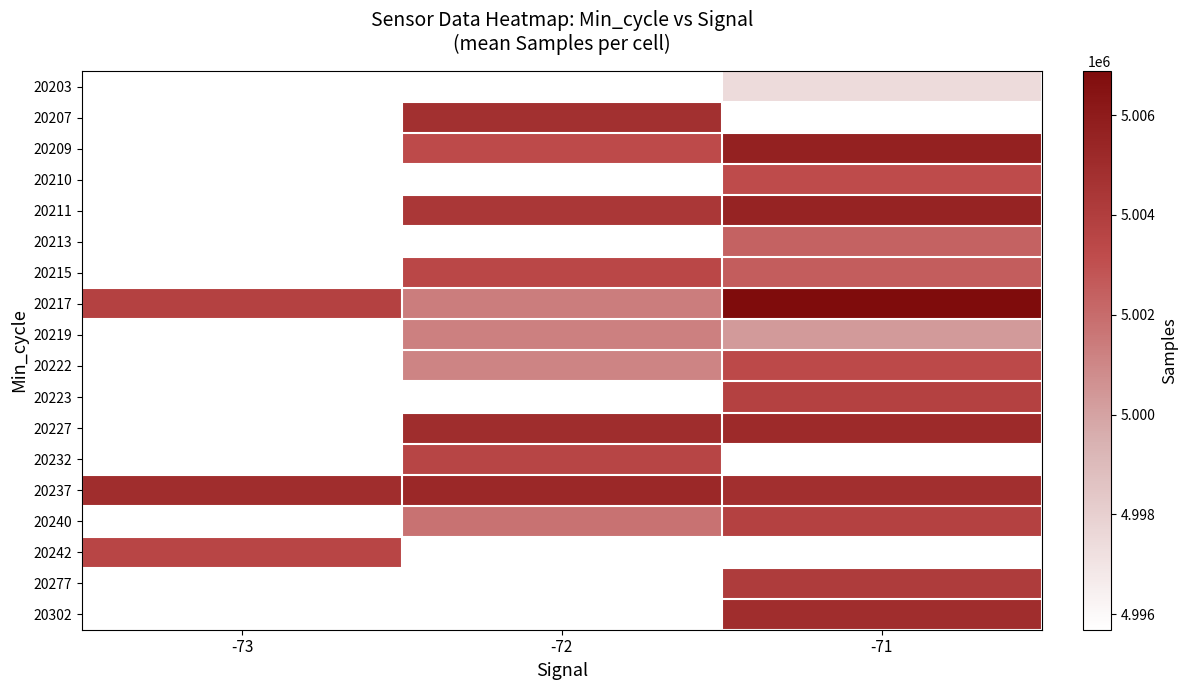

Is the value of 20211 at -71 greater than the value of 20219 at -73?

No